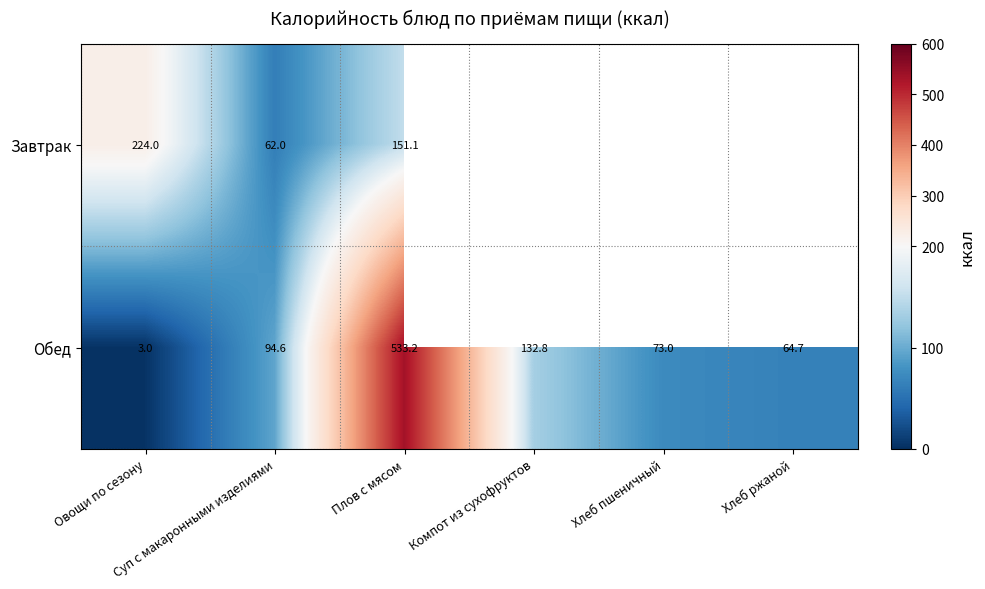

The value of Обед at Хлеб ржаной is 93.1. True or false?

False